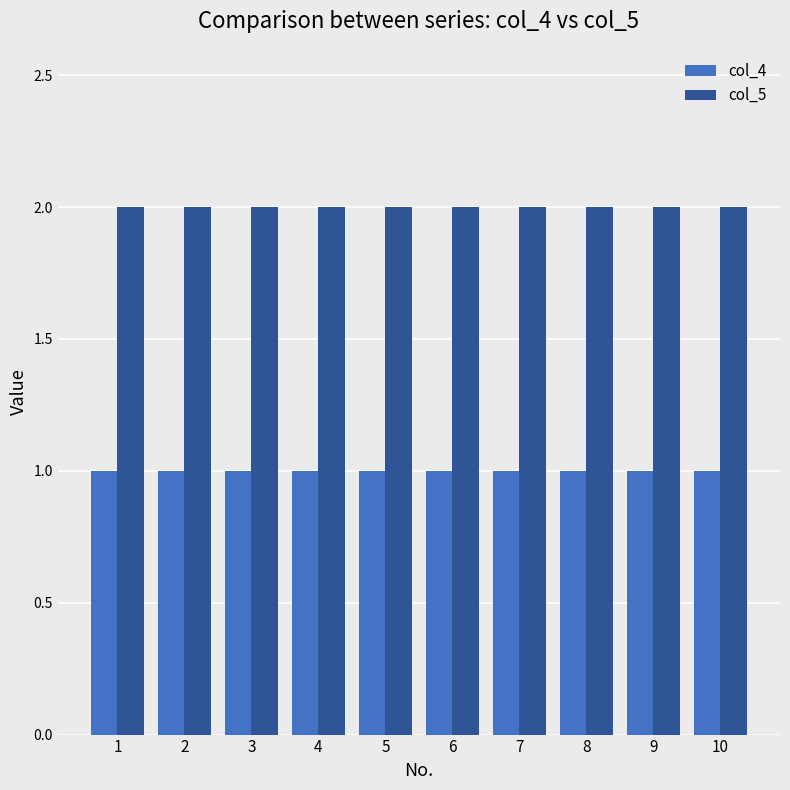

How many series are shown in this chart?

2